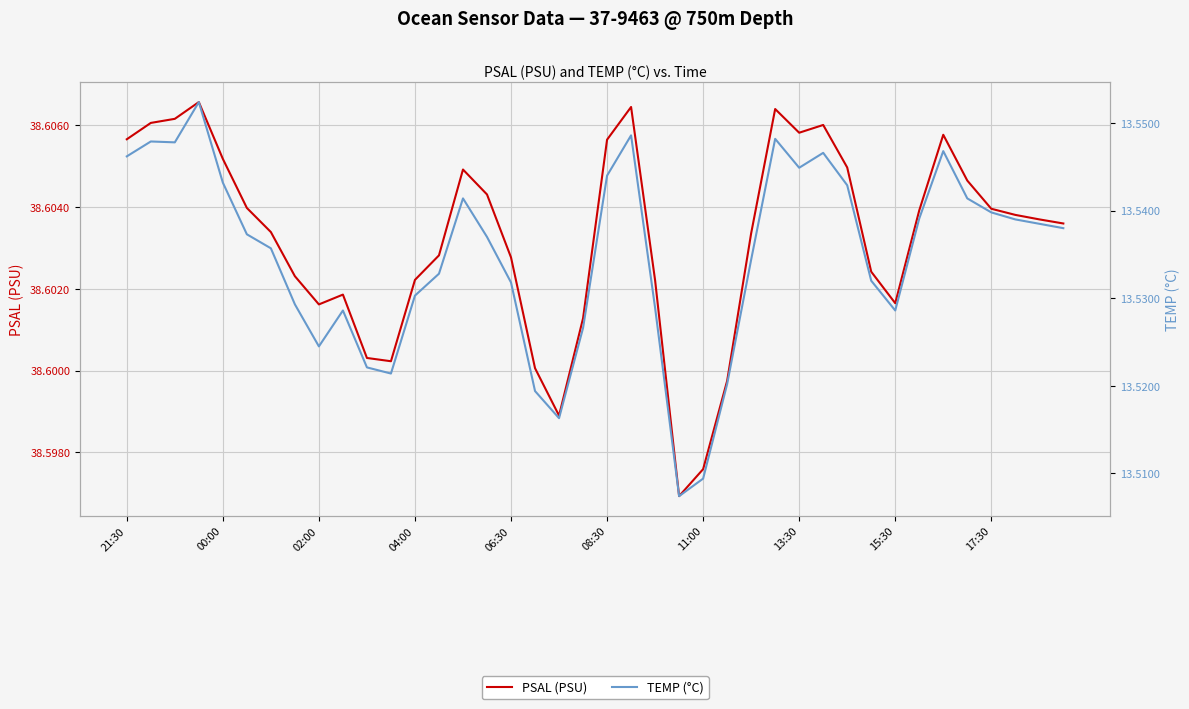

Is it true that PSAL (PSU) equals 38.6 at 21:30?

True